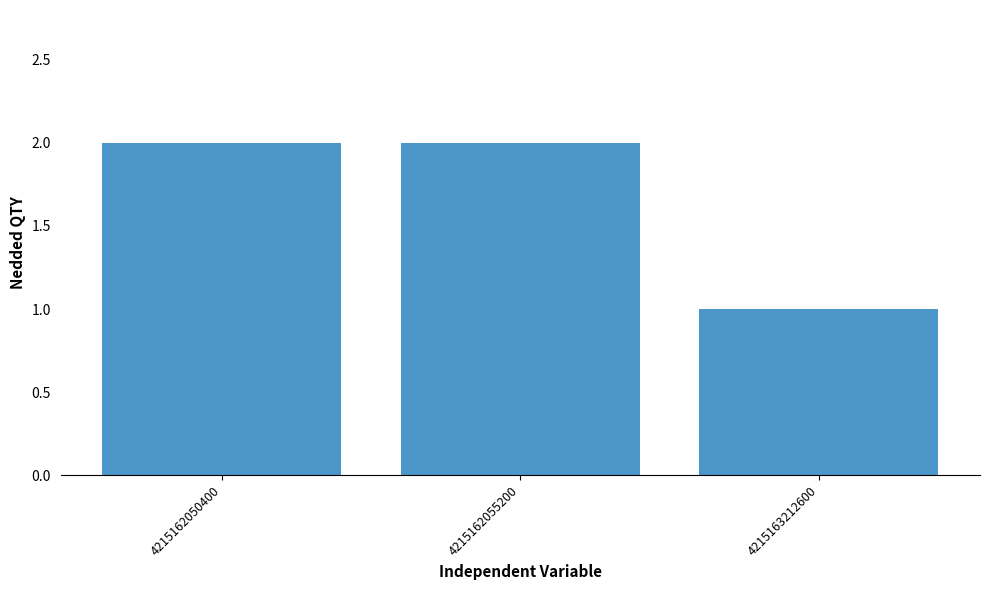

Reading left to right, list all the values displayed in this chart.

4215162050400=2	4215162055200=2	4215163212600=1